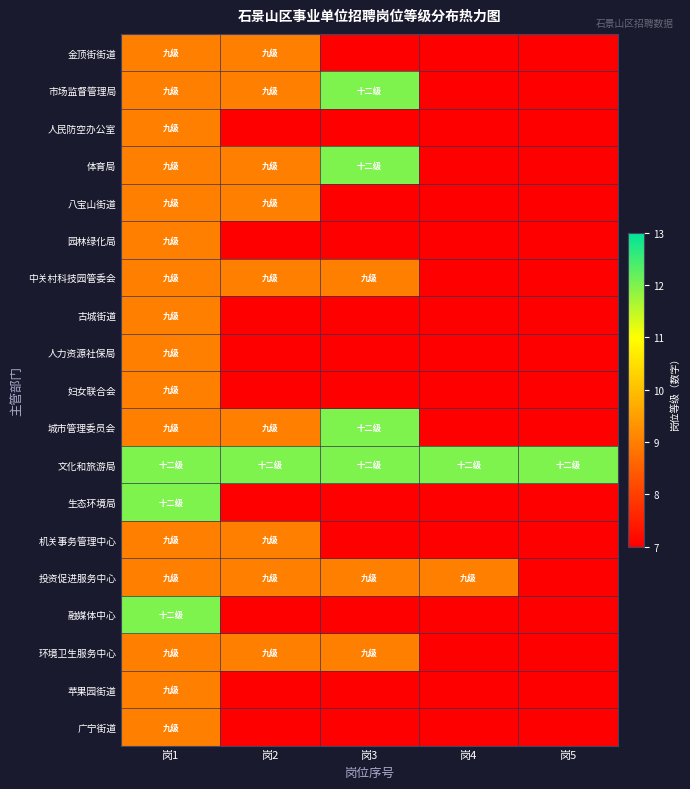

What is the spread (max minus min) of values at 岗2?

5